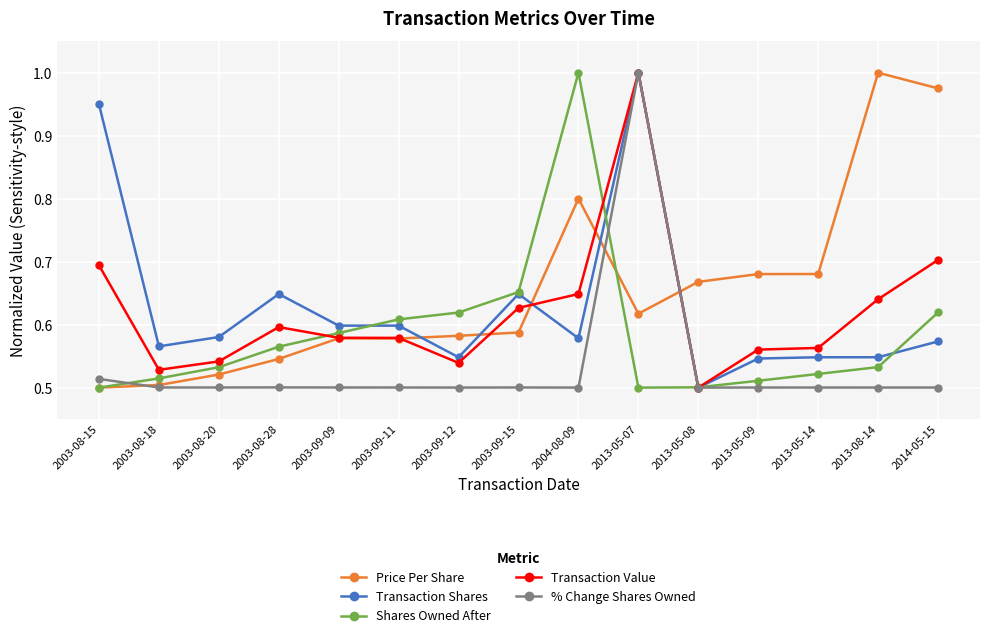

What is the difference between the second highest and minimum values in the Transaction Value series?

0.2